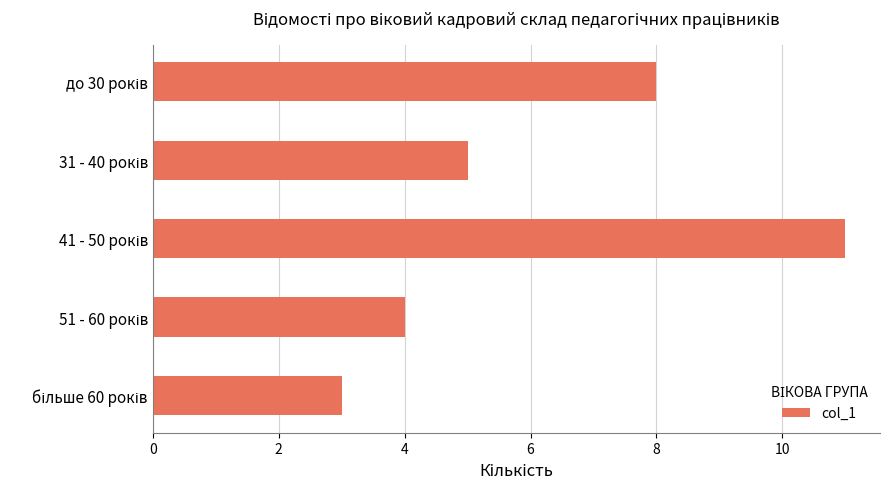

What is the smallest value displayed?

3